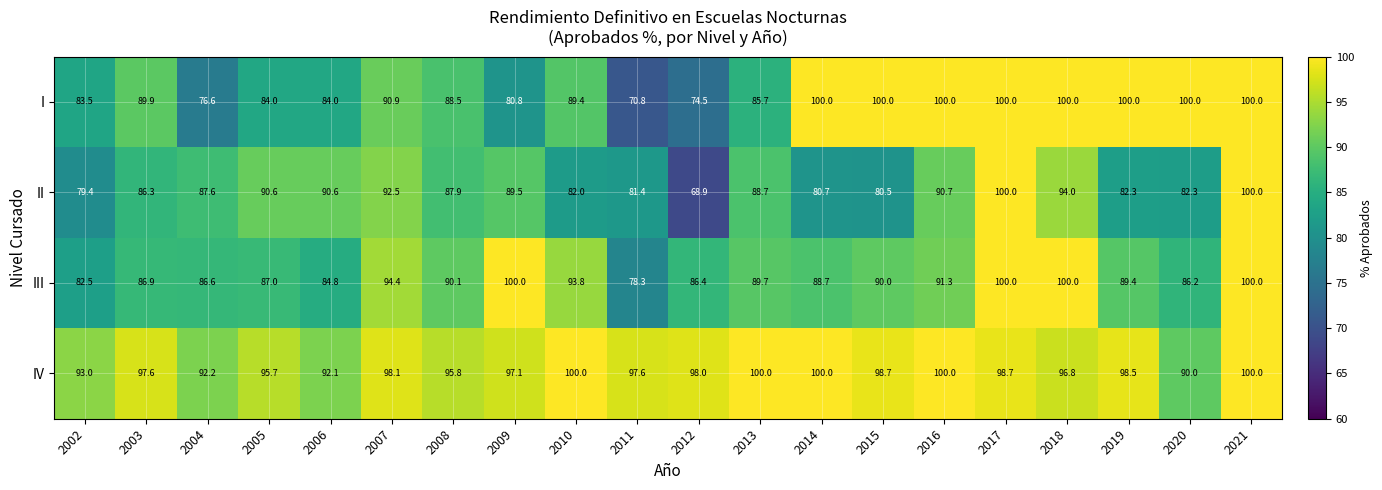

Where is IV nearest to the value 95?

2005